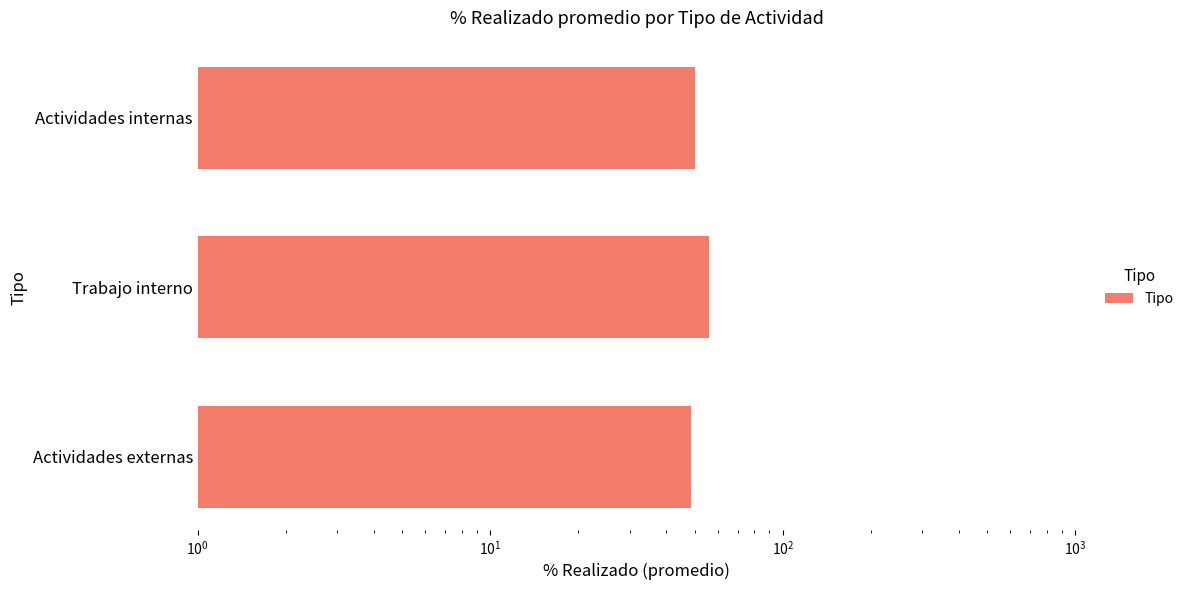

Are the bars horizontal?

Yes